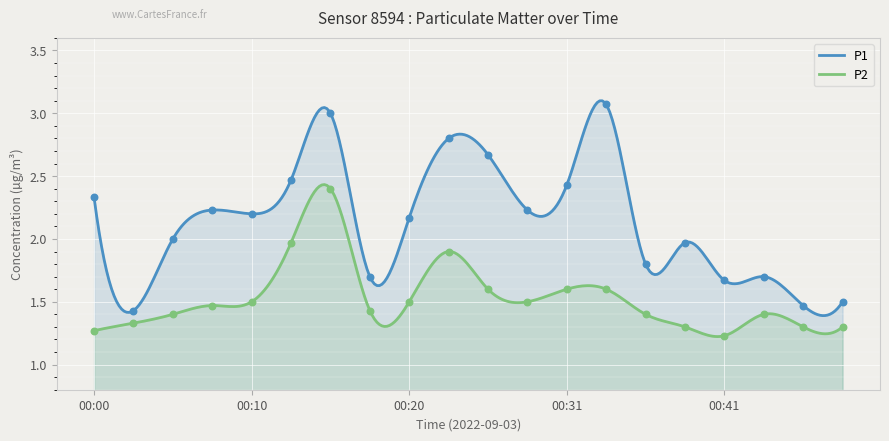

Which series has the largest total across all categories?

P1